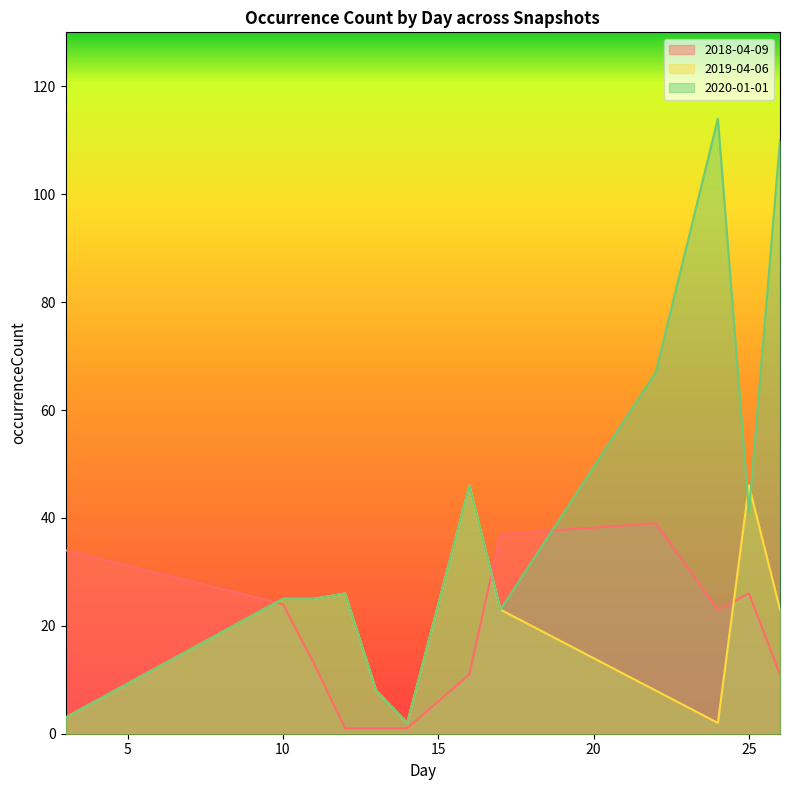

Is the value of 2018-04-09 at 12 greater than the value of 2020-01-01 at 26?

No